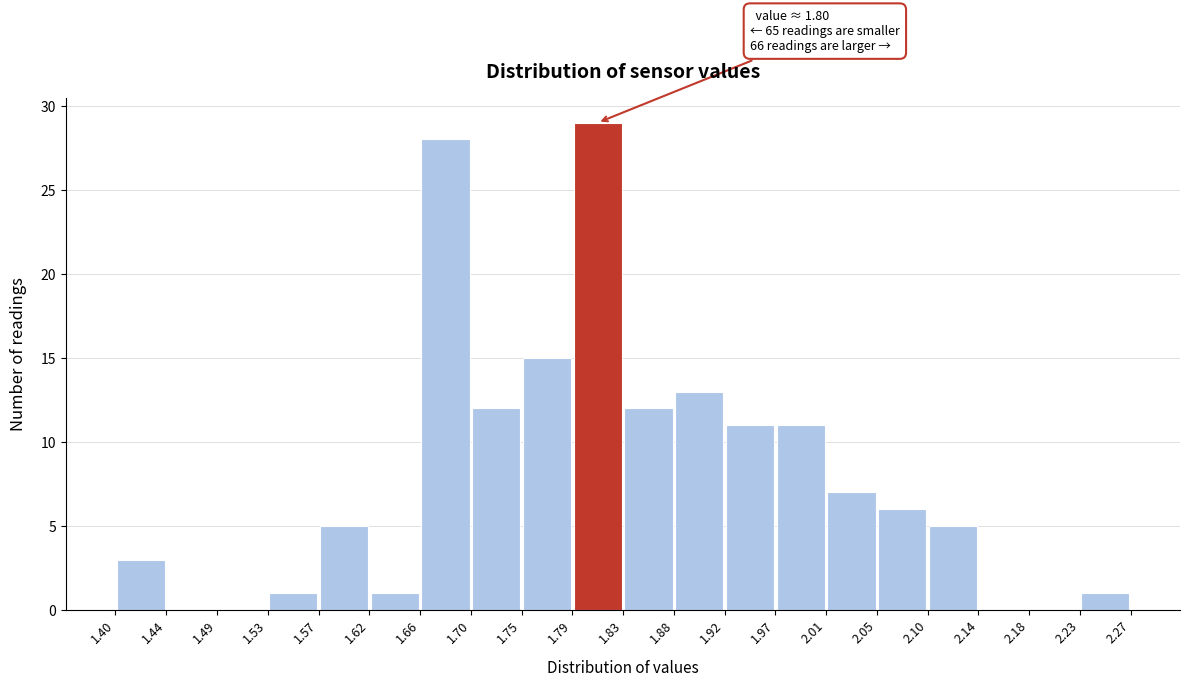

Which range on the x-axis has the tallest bar?

1.79 to 1.83